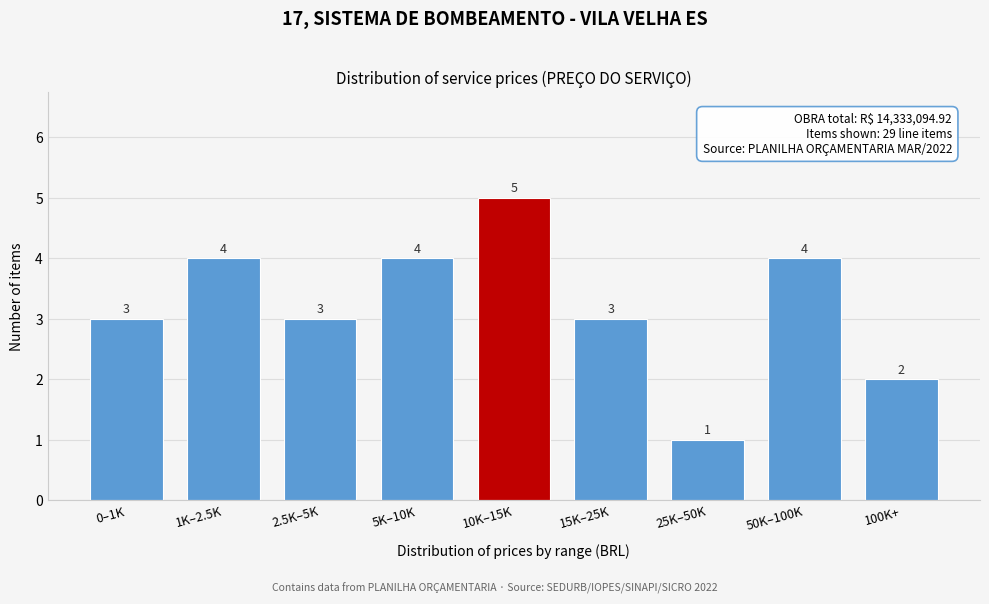

Reading left to right, list all the values displayed in this chart.

3	4	3	4	5	3	1	4	2